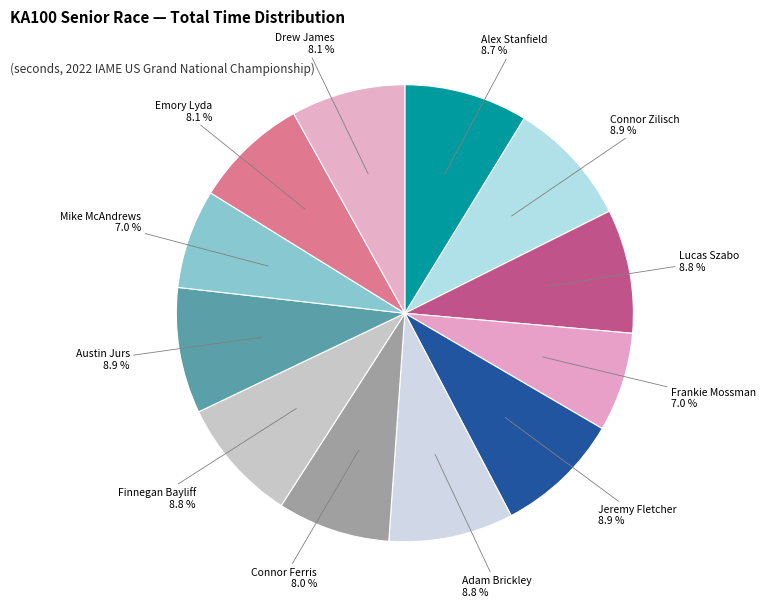

What is the ratio of the value at Connor Zilisch to the value at Finnegan Bayliff?

1.0